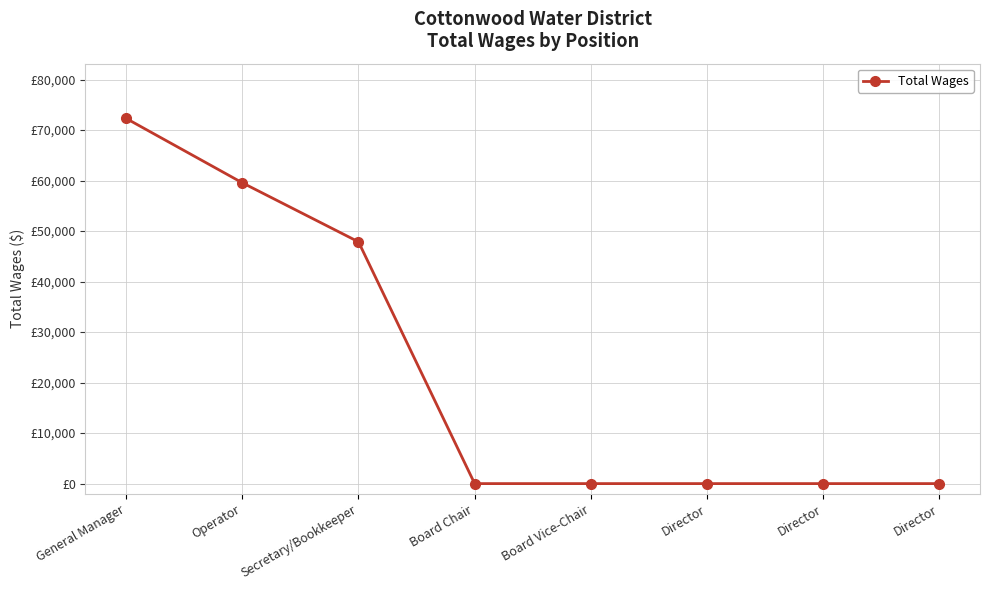

The value at Board Vice-Chair is -36204. True or false?

False